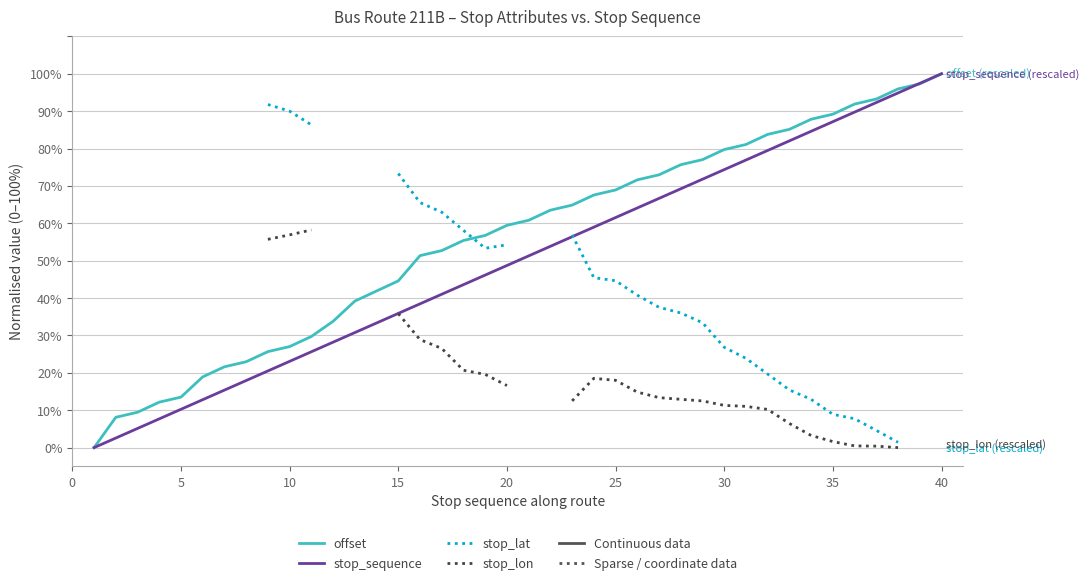

How many times do offset and stop_lat cross each other?

1